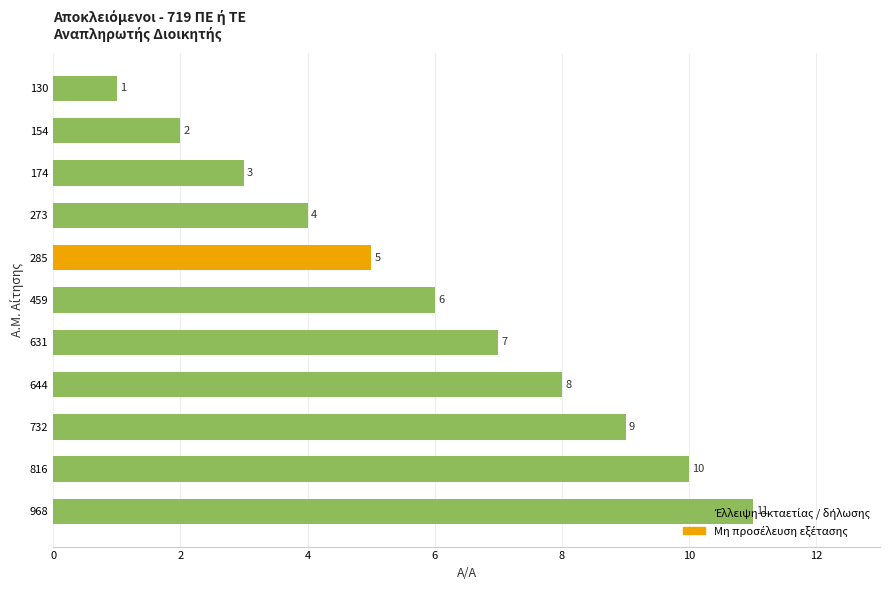

What is the value of the 10th bar from the top?

10